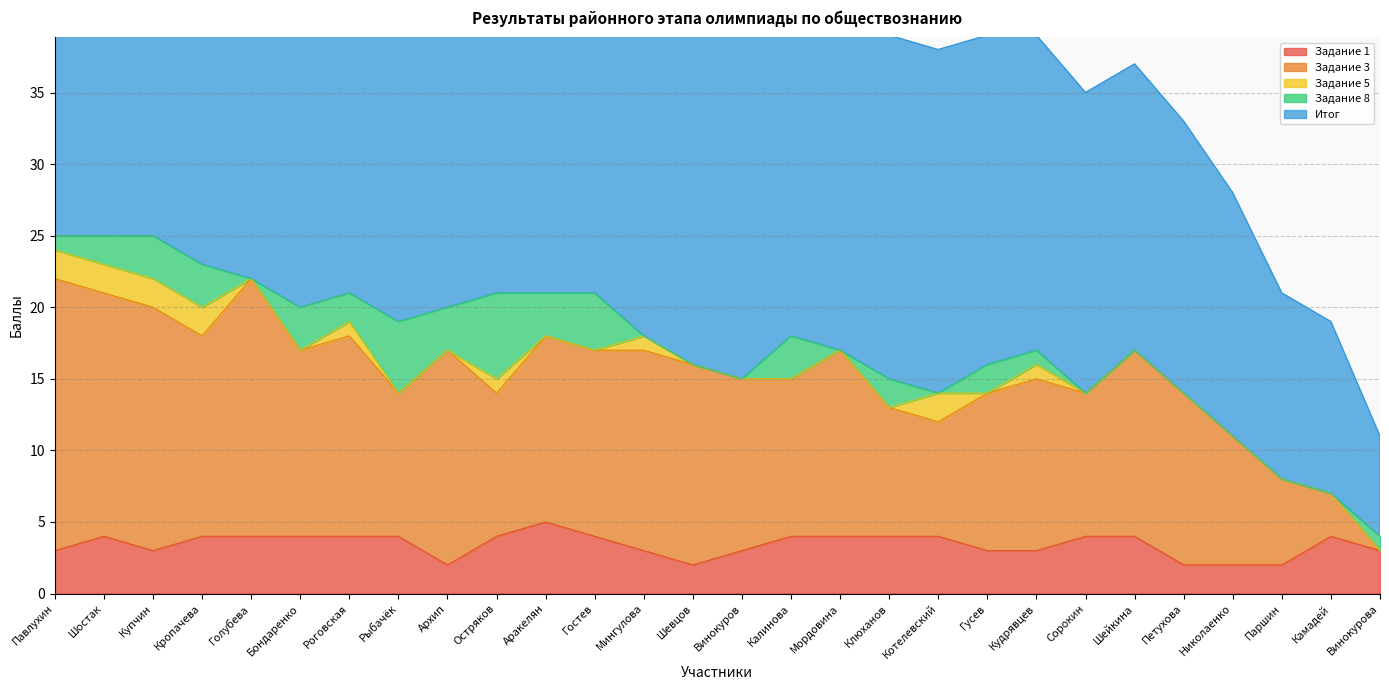

Between Мингулова and Николаенко, which series saw the biggest shift?

Итог